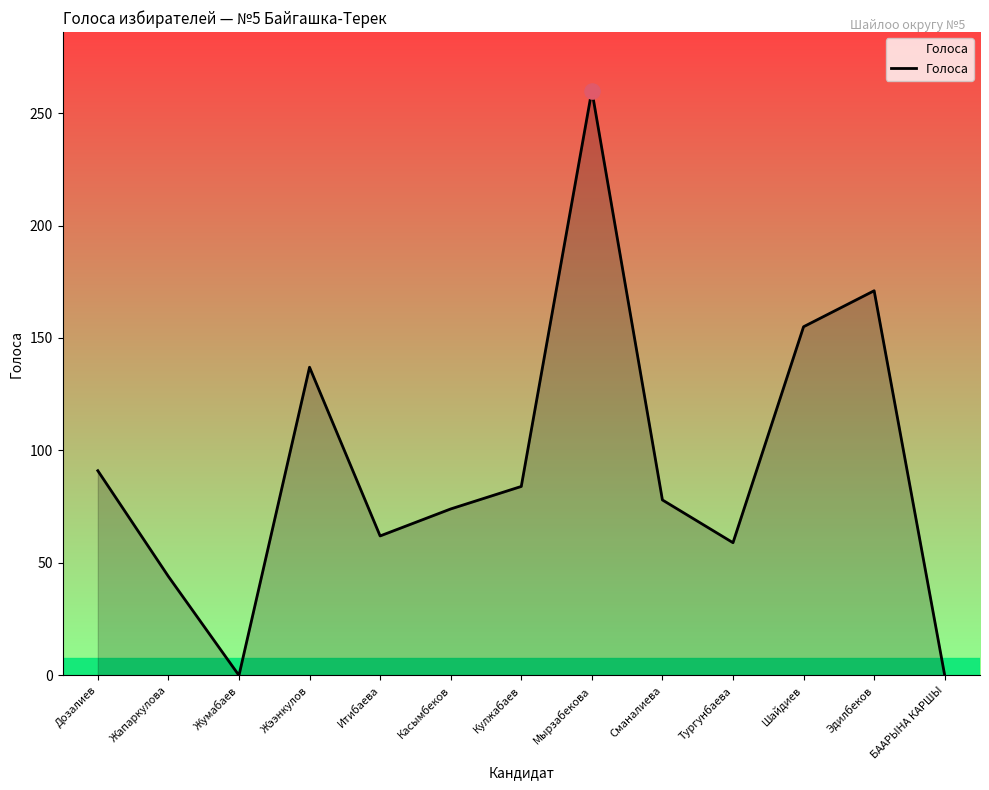

Which has a higher value, Жумабаев or Эдилбеков?

Эдилбеков